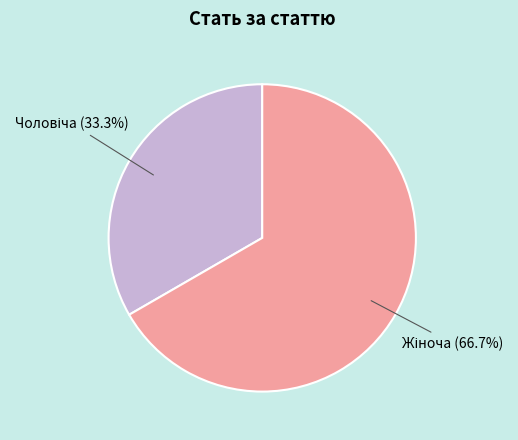

Does any single category account for the majority?

Yes